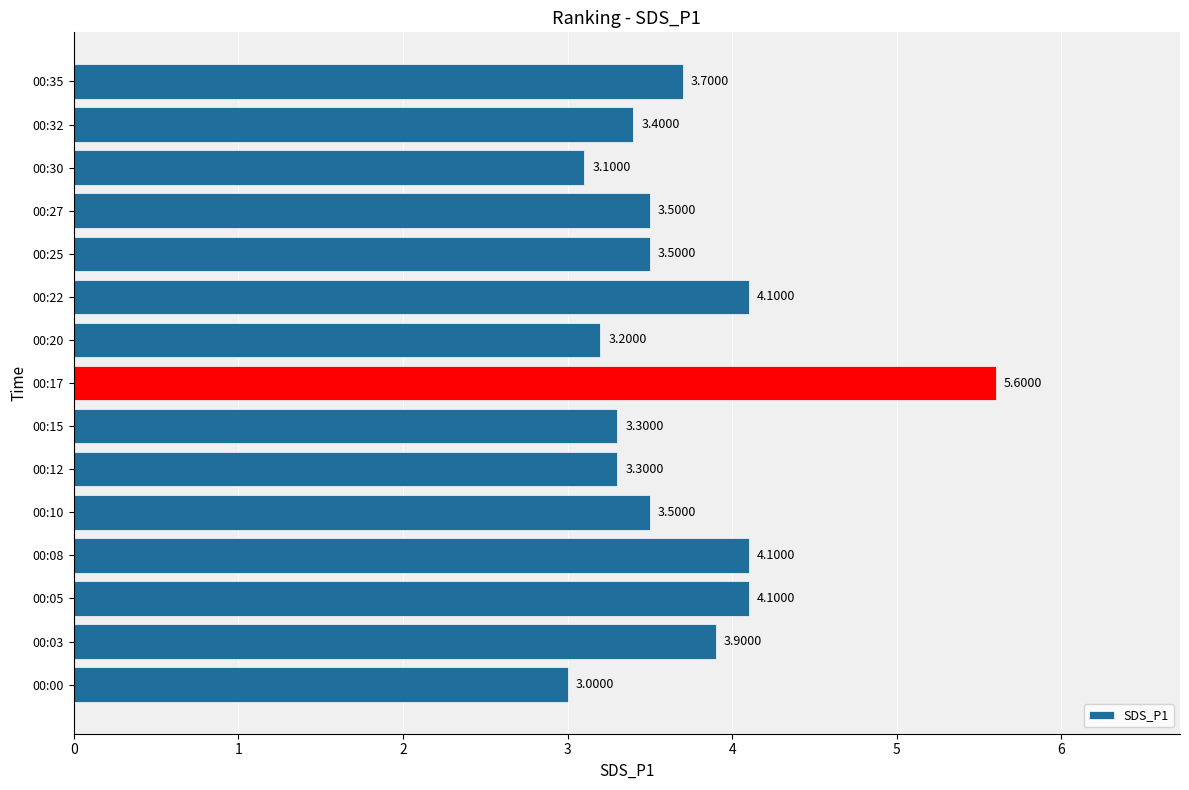

Between 00:15 and 00:00, which is larger?

00:15